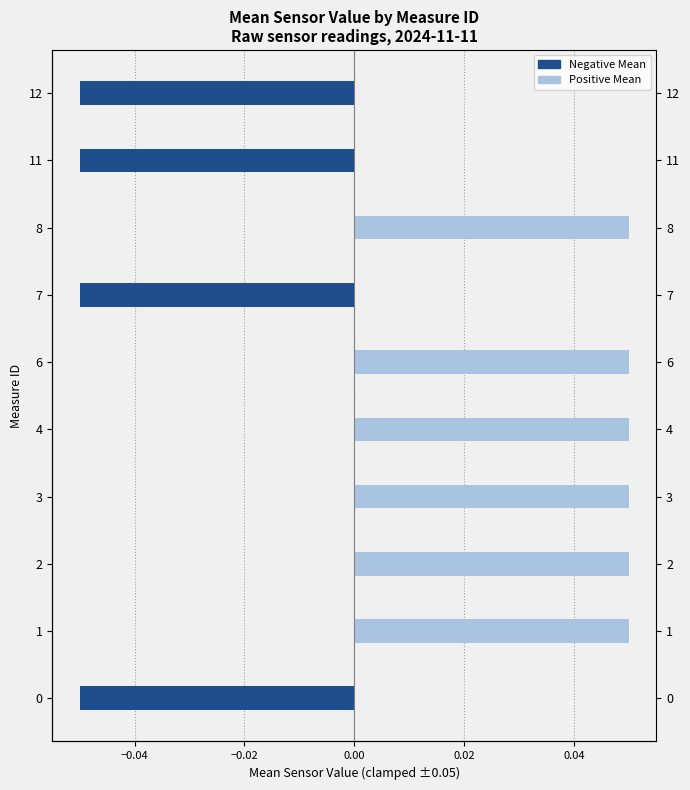

Which series changed the most between 2 and 8?

Negative Mean